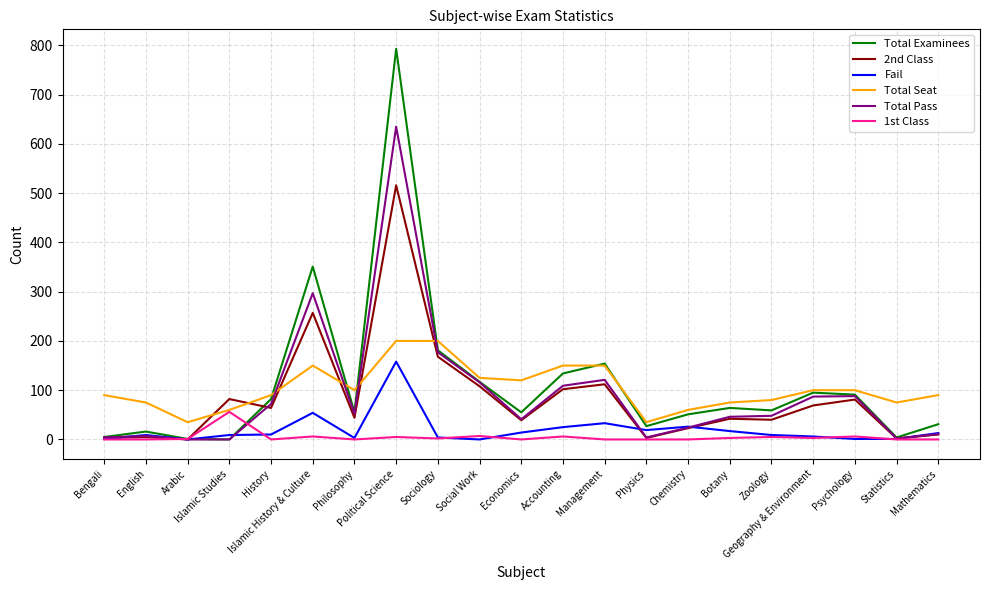

Is this an area chart (filled region under the line)?

No